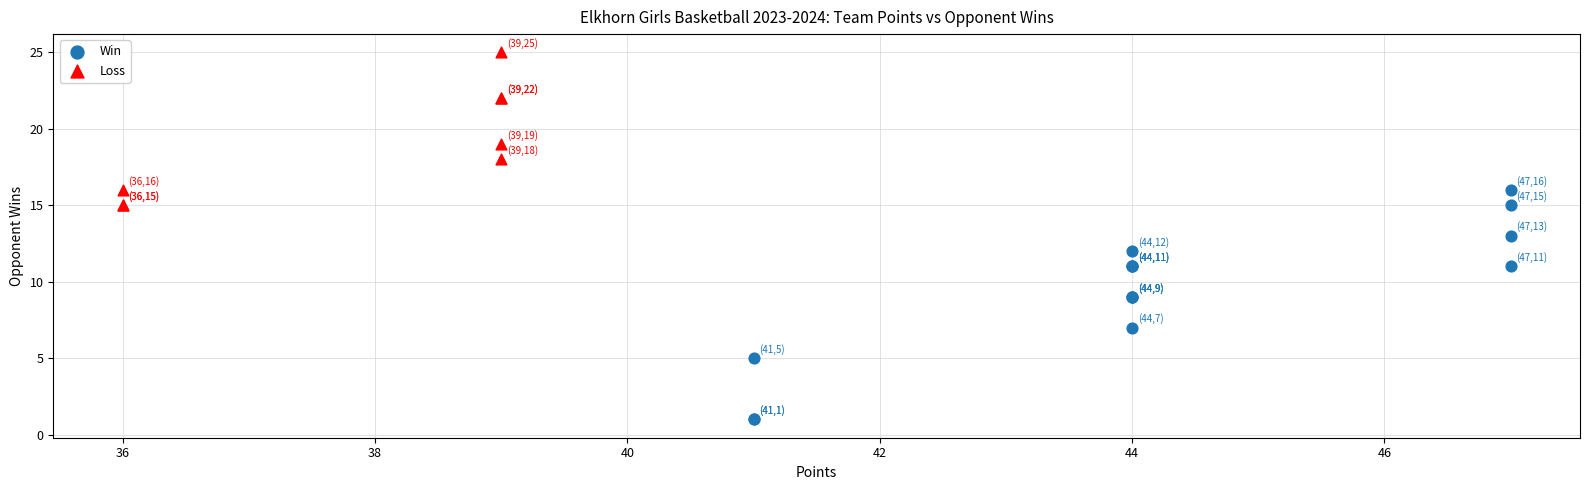

Which series reaches the minimum Y coordinate?

Win